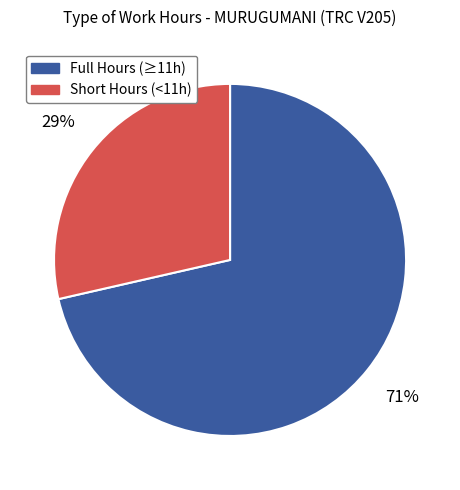

How many segments does this pie chart have?

2